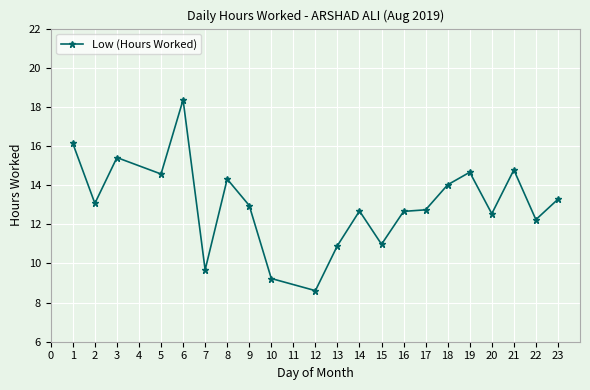

The chart shows a value of 9.2 at 10. True or false?

True